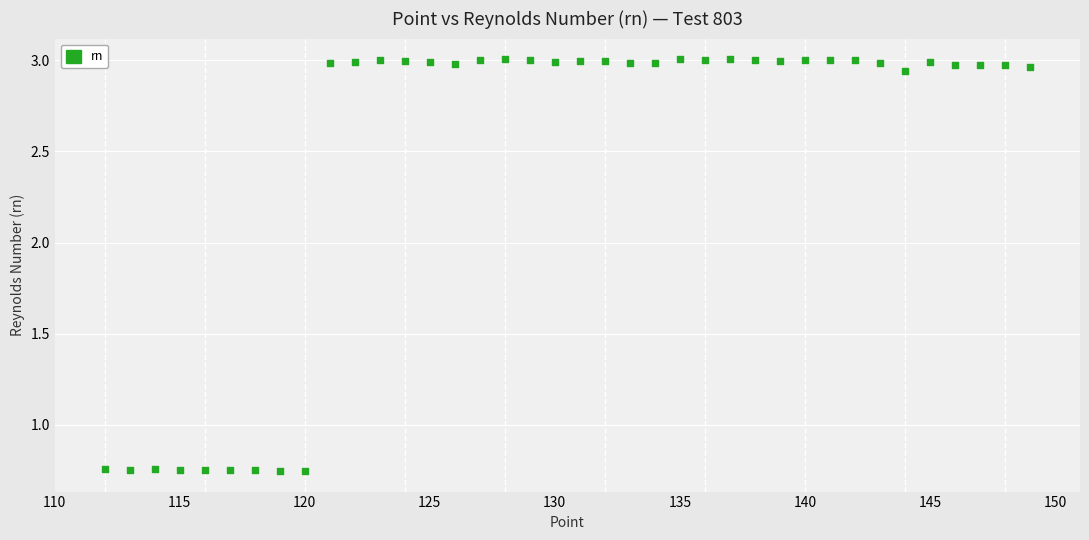

What is the range of X values (max minus min)?

37.0